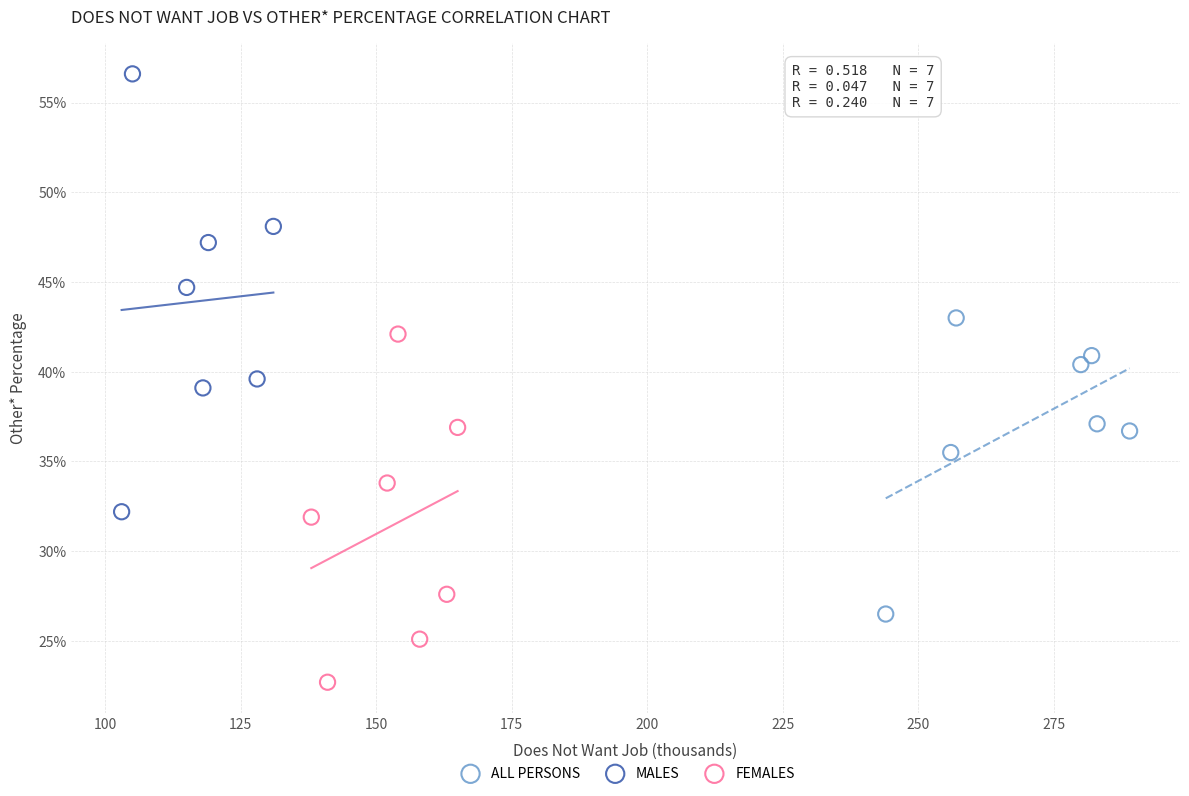

Which series reaches the minimum Y coordinate?

FEMALES